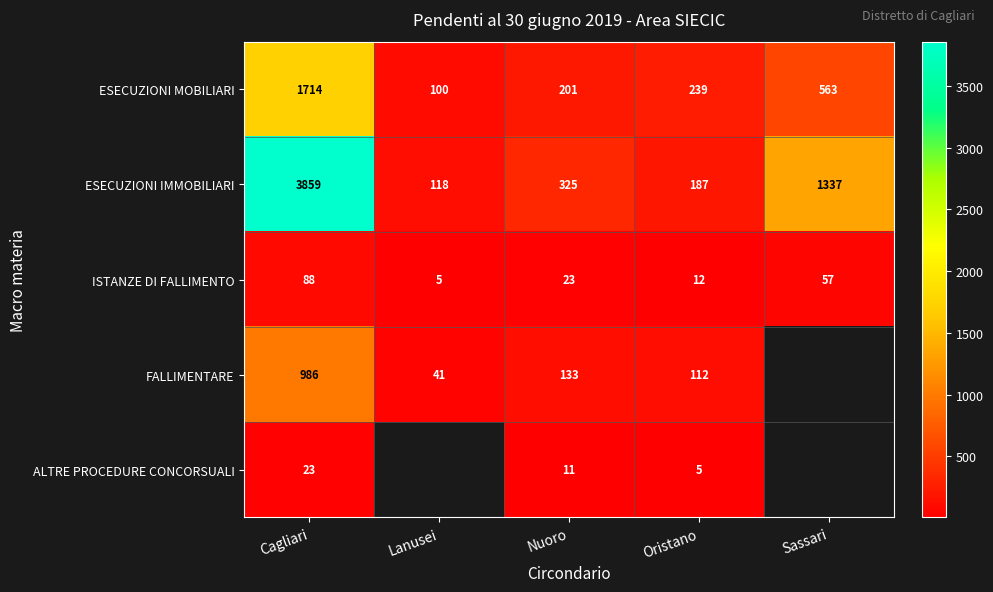

Rank the series at Nuoro from lowest to highest value.

ALTRE PROCEDURE CONCORSUALI, ISTANZE DI FALLIMENTO, FALLIMENTARE, ESECUZIONI MOBILIARI, ESECUZIONI IMMOBILIARI